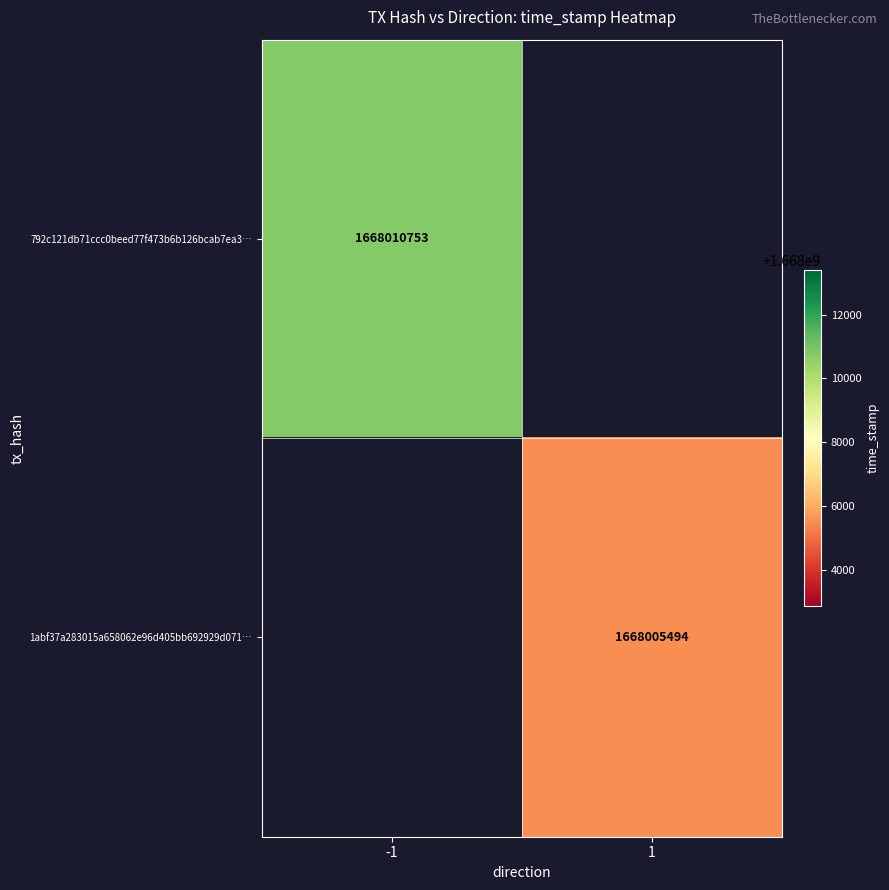

Is it true that 1abf37a283015a658062e96d405bb692929d071… equals 2981242523.0 at 1?

False